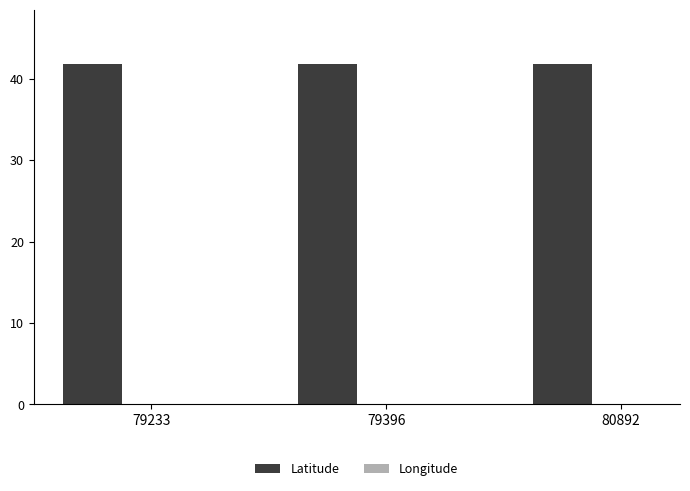

The Latitude series shows 55.9 at 80892. True or false?

False